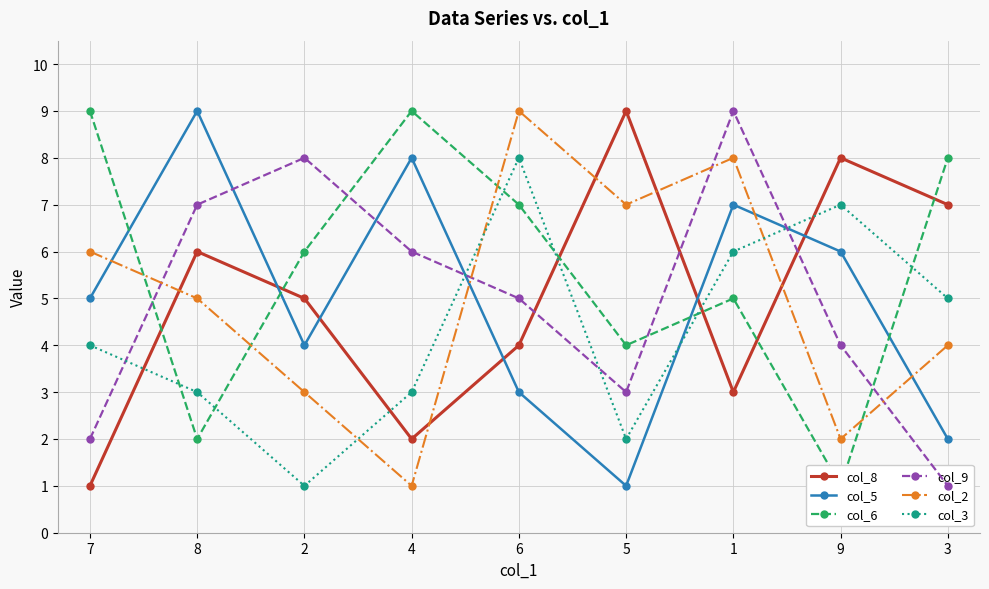

Which series has the largest range (max minus min)?

col_8